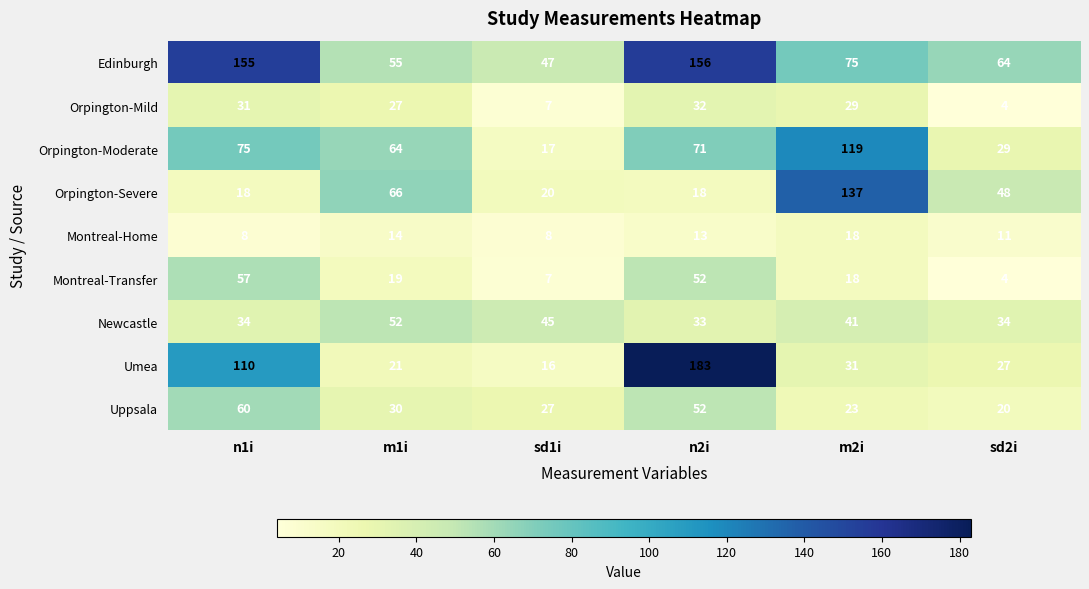

Where does the Orpington-Severe series first go above 48?

m1i